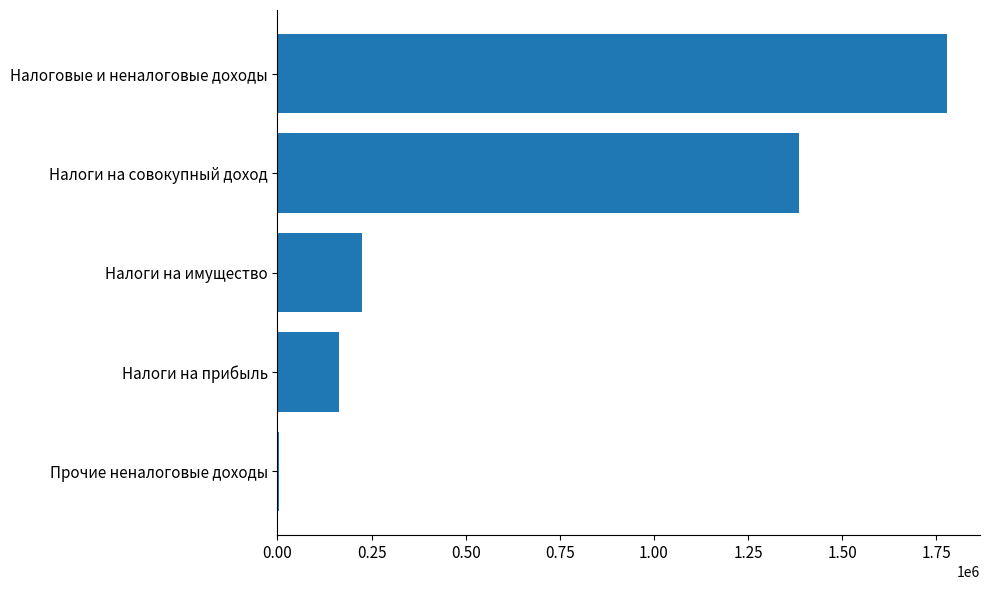

How many categories are shown in the chart?

5